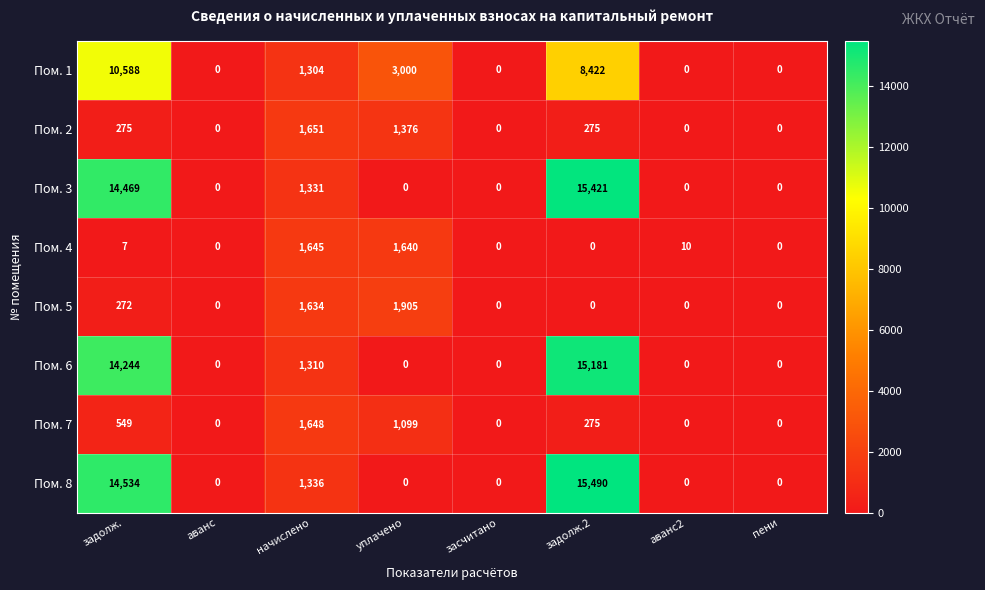

At which label does Пом. 1 first exceed 1304?

задолж.